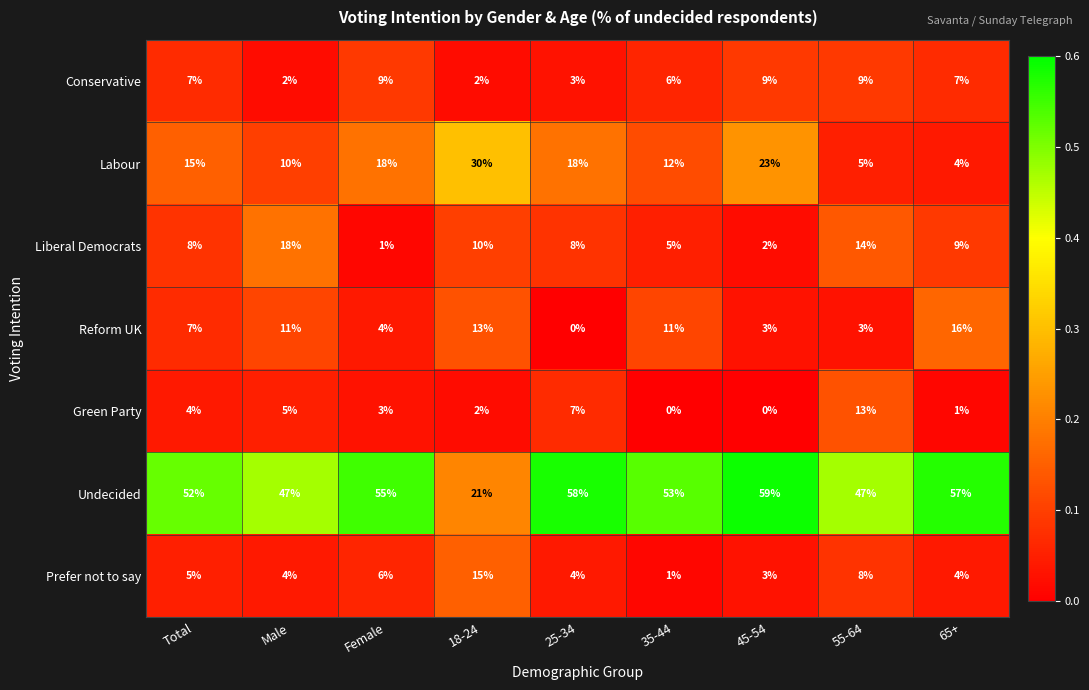

What is the average value of the Liberal Democrats series?

8